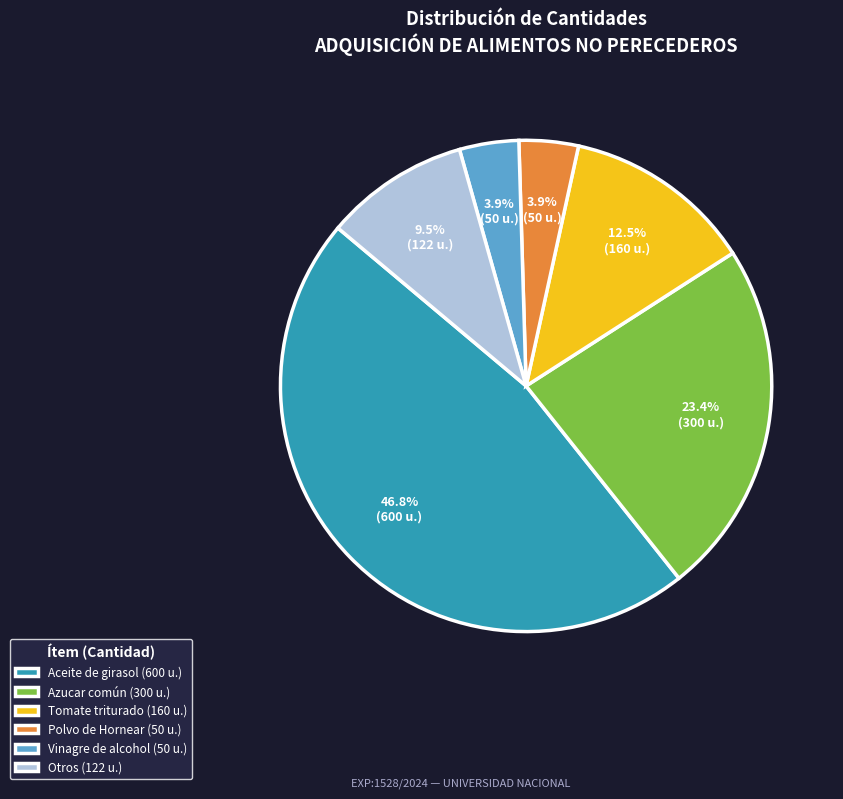

Which slice is the largest?

Aceite de girasol (600 u.)